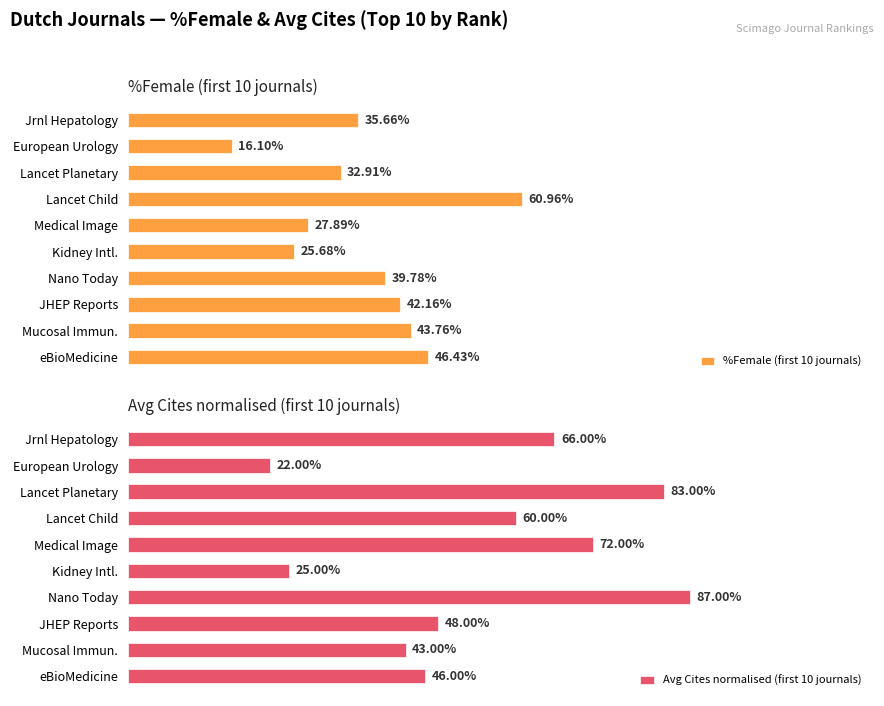

List the labels in order of %Female (first 10 journals) value, largest first.

Lancet Child, eBioMedicine, Mucosal Immun., JHEP Reports, Nano Today, Jrnl Hepatology, Lancet Planetary, Medical Image, Kidney Intl., European Urology